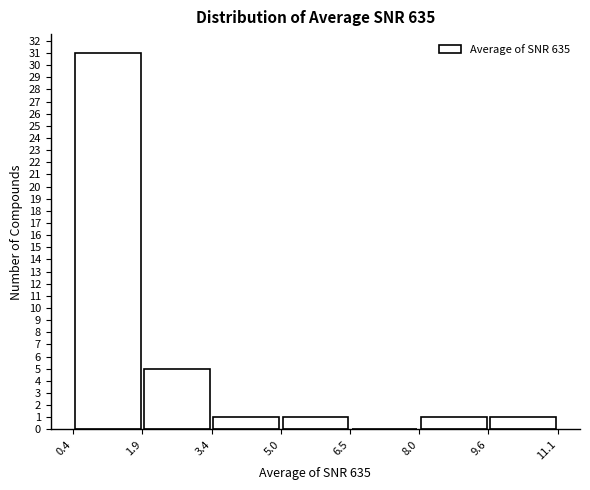

Which range on the x-axis has the tallest bar?

0.4 to 1.9